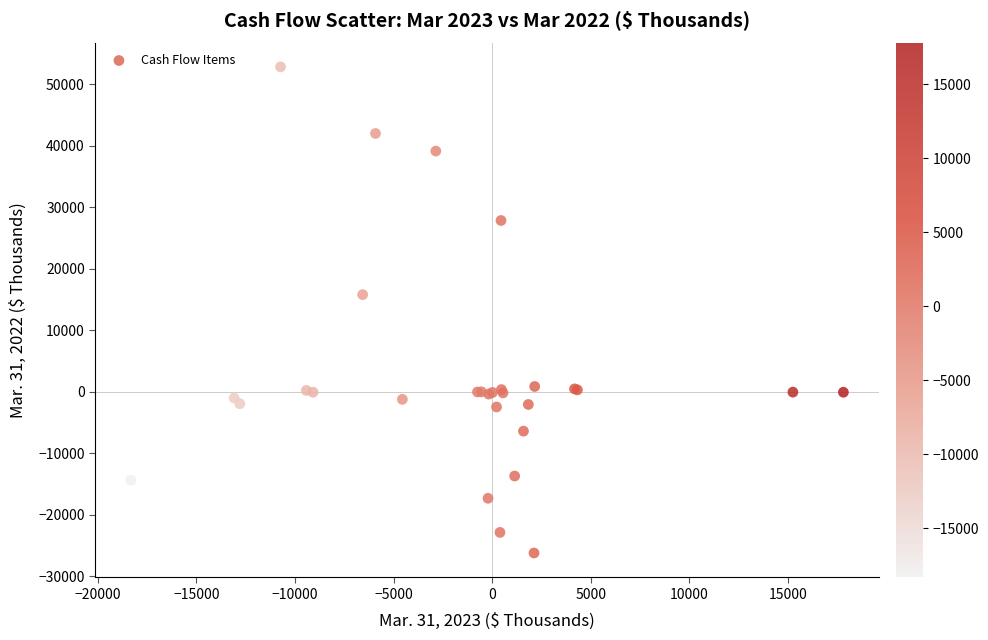

What Y value in the scatter plot is closest to 13320?

15807